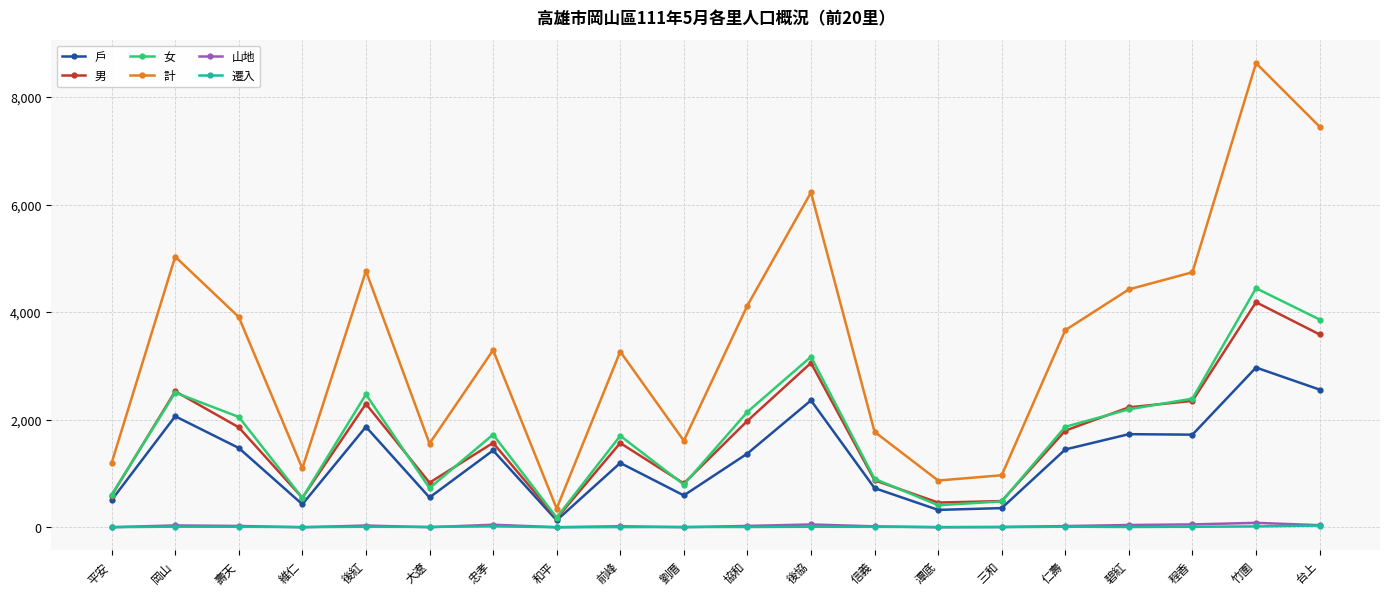

True or false: 計 and 山地 intersect in this chart.

False